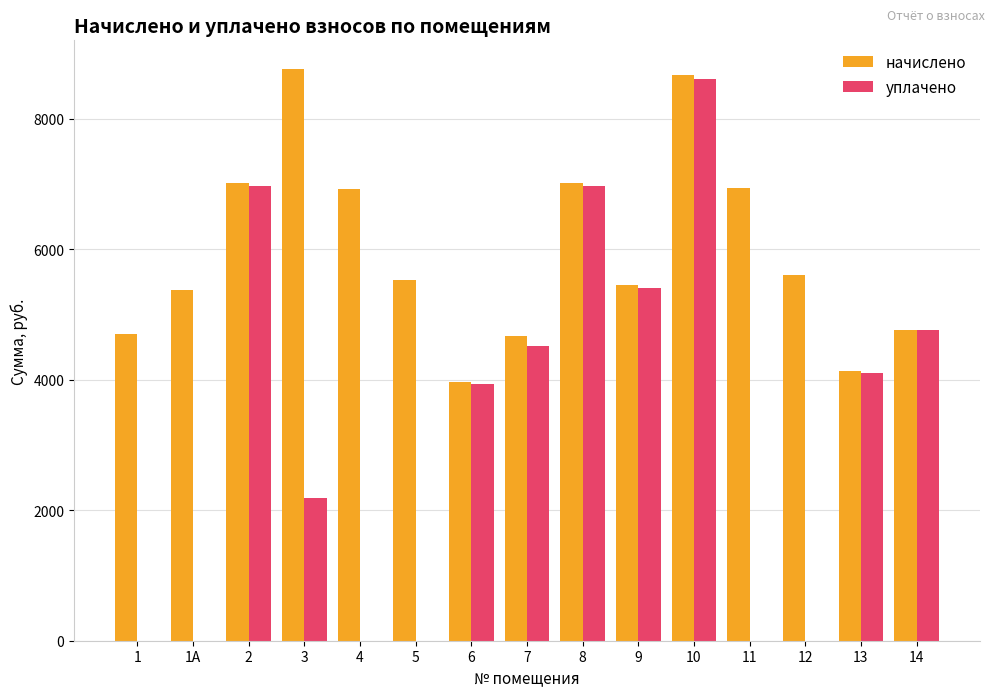

The value of уплачено at 2 is 6963.1. True or false?

True